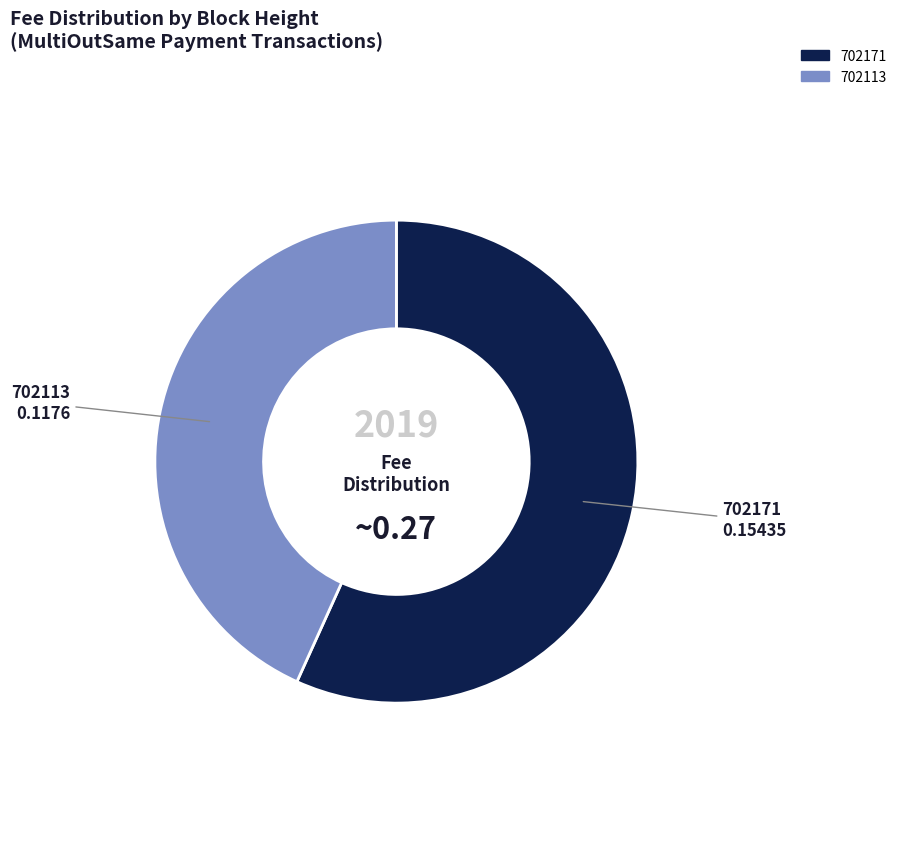

Does 702171 represent more than half of the total?

Yes